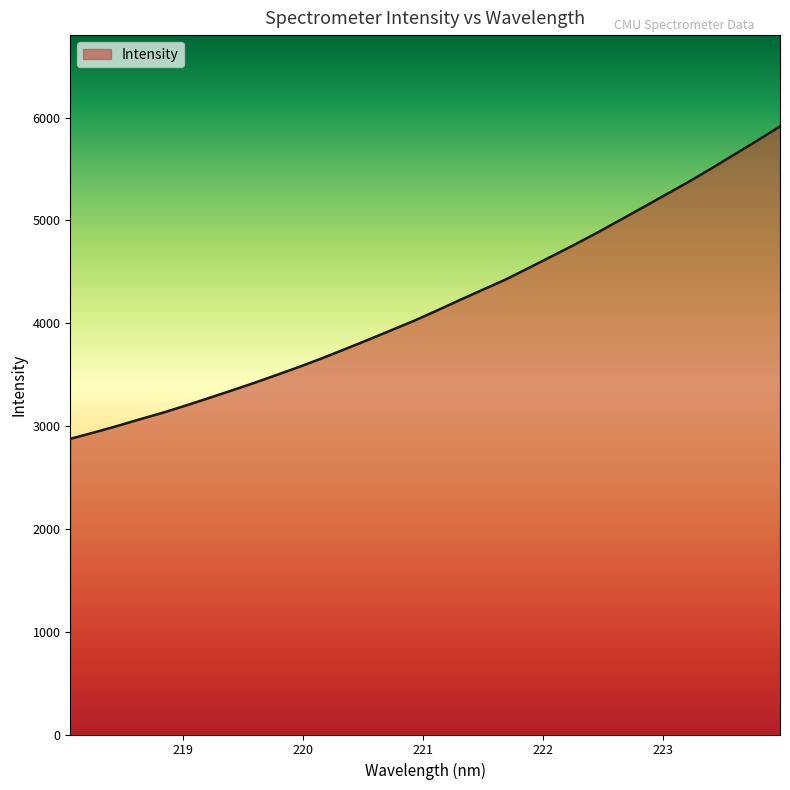

How many values are below 4122?

16